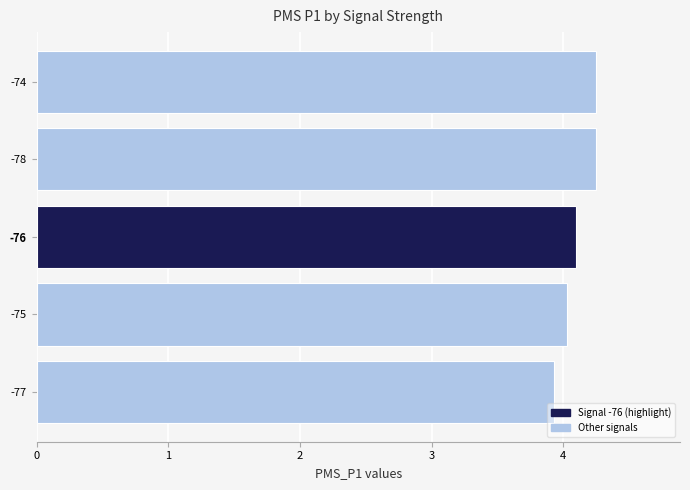

Are the bars grouped side by side (vs. stacked)?

No